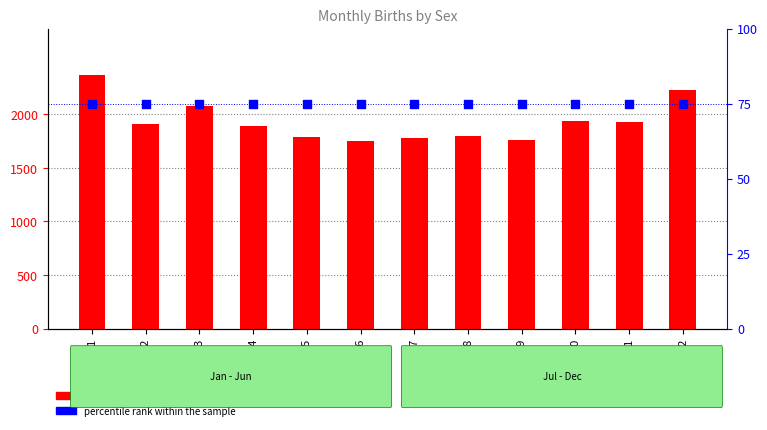

Which series reaches the maximum Y coordinate?

count